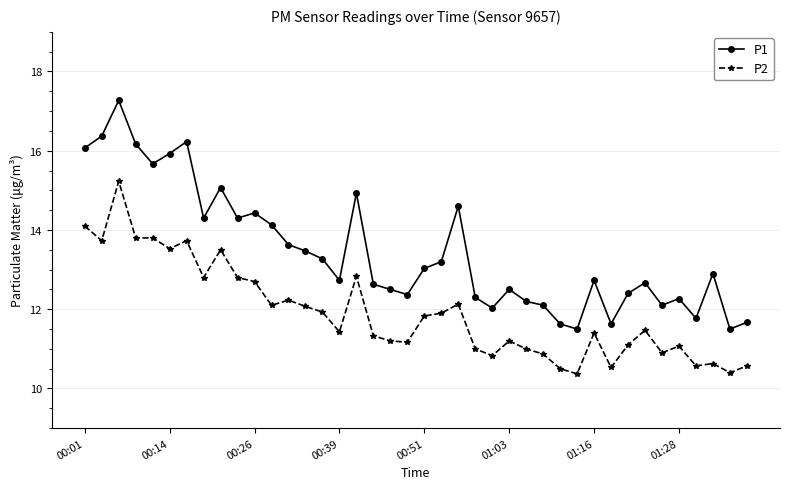

What is the difference between the maximum and minimum values in the P1 series?

5.8